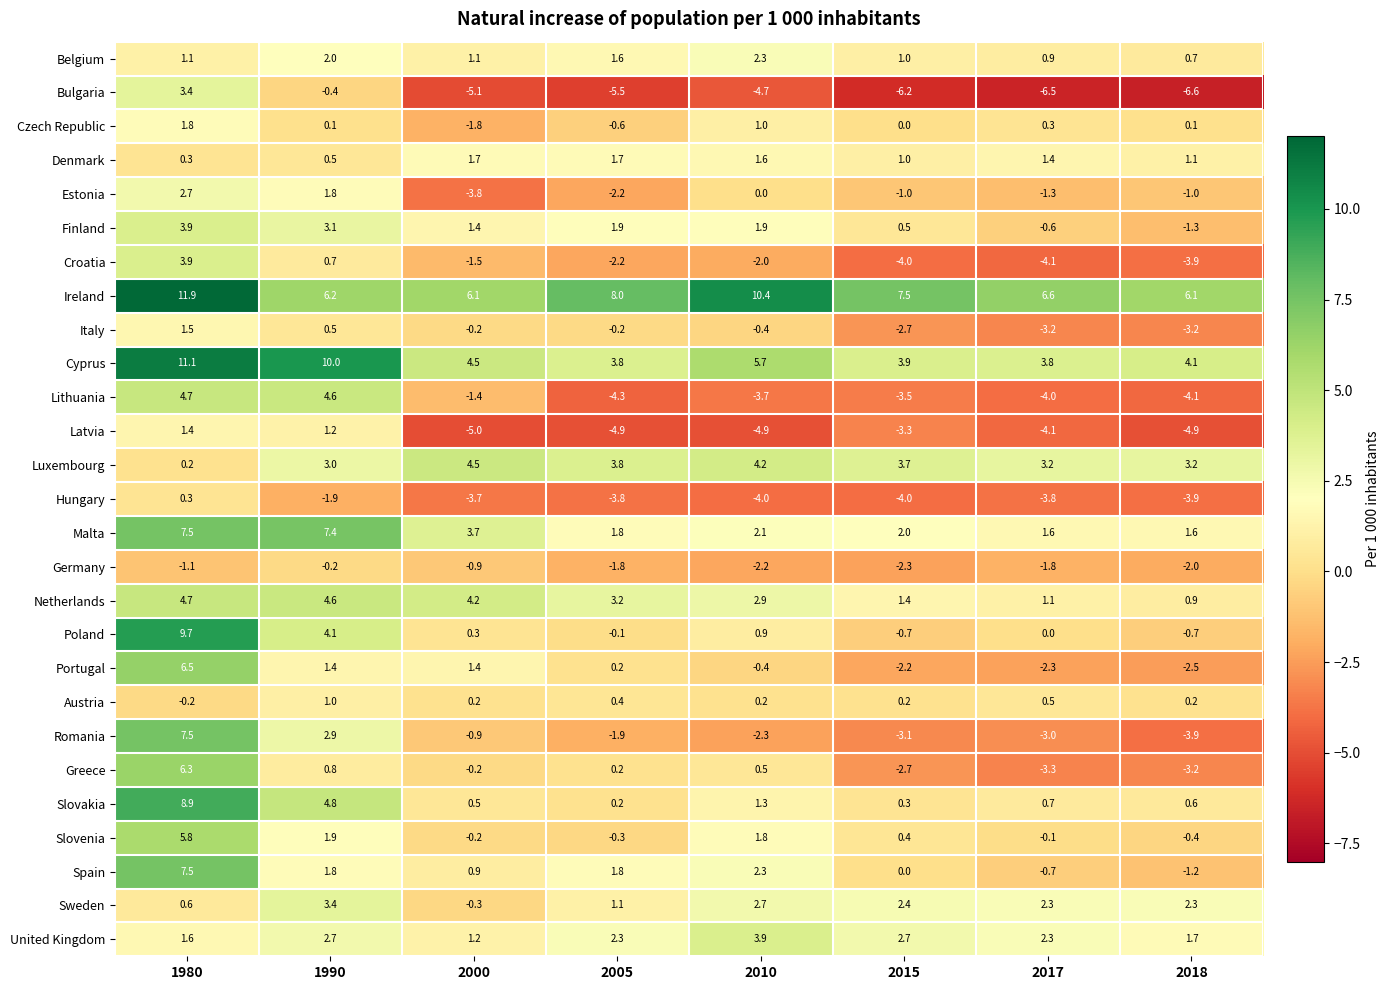

What is the average value of the Portugal series?

0.3